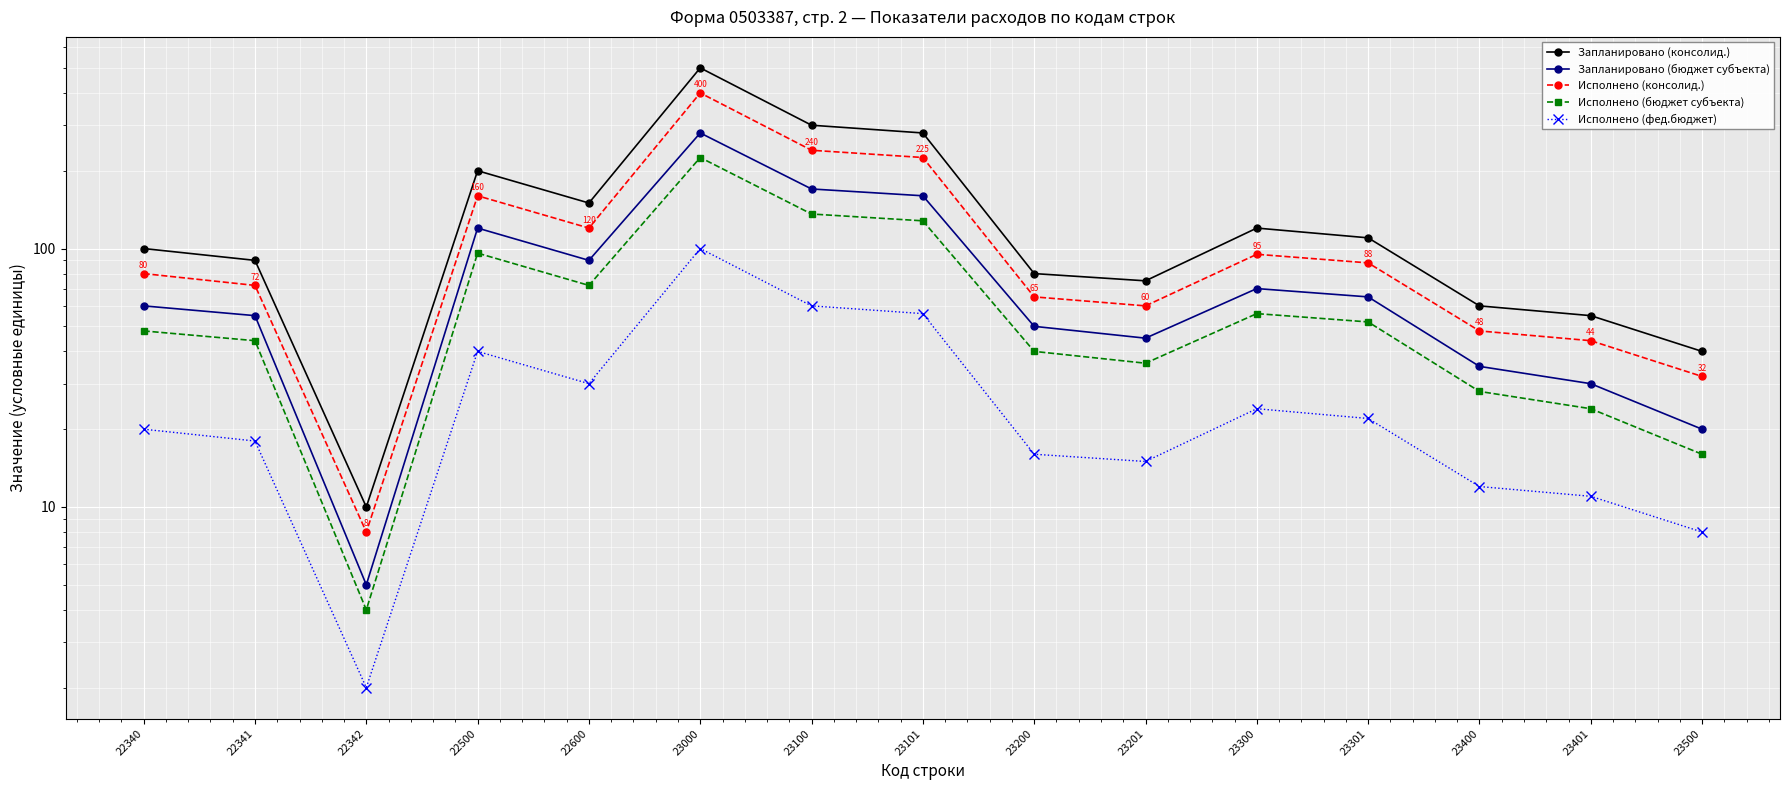

What is the difference between the Исполнено (фед.бюджет) values at 23200 and 23000?

84